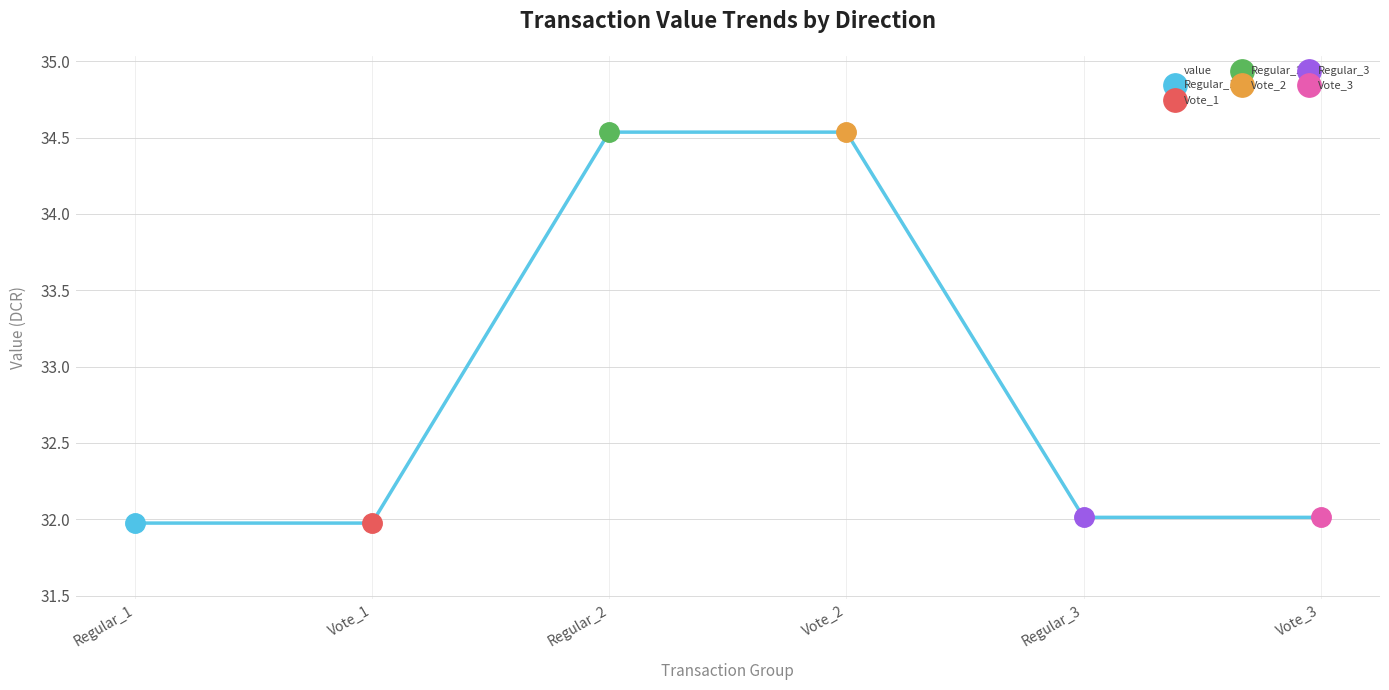

Reading right to left, transcribe all the data shown in this chart.

Vote_3=32.0	Regular_3=32.0	Vote_2=34.5	Regular_2=34.5	Vote_1=32.0	Regular_1=32.0